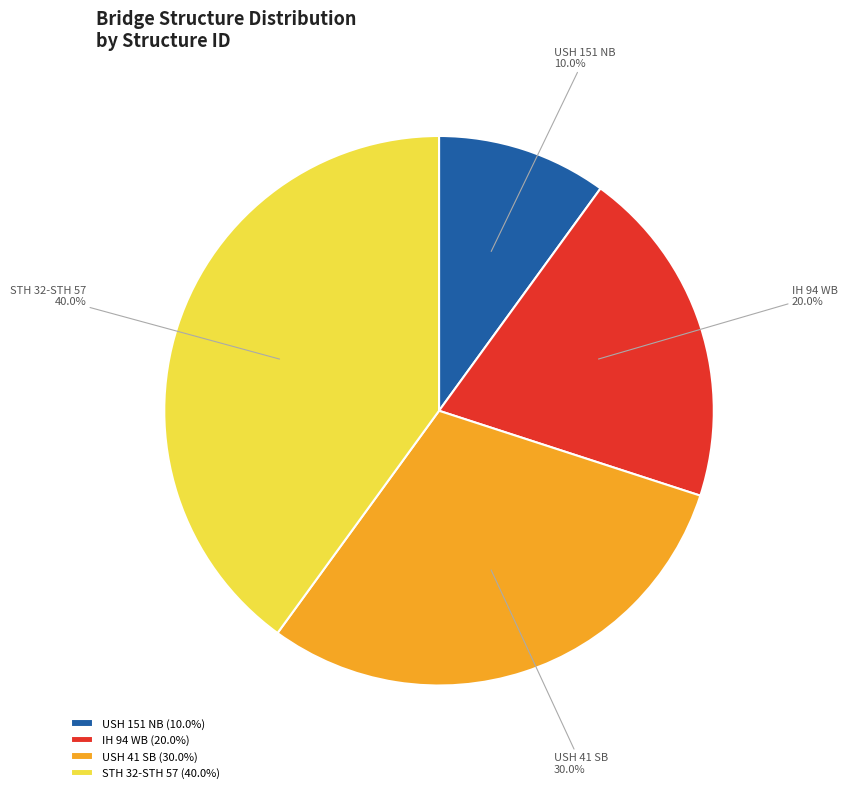

What is the total percentage of USH 41 SB and USH 151 NB?

40.0%